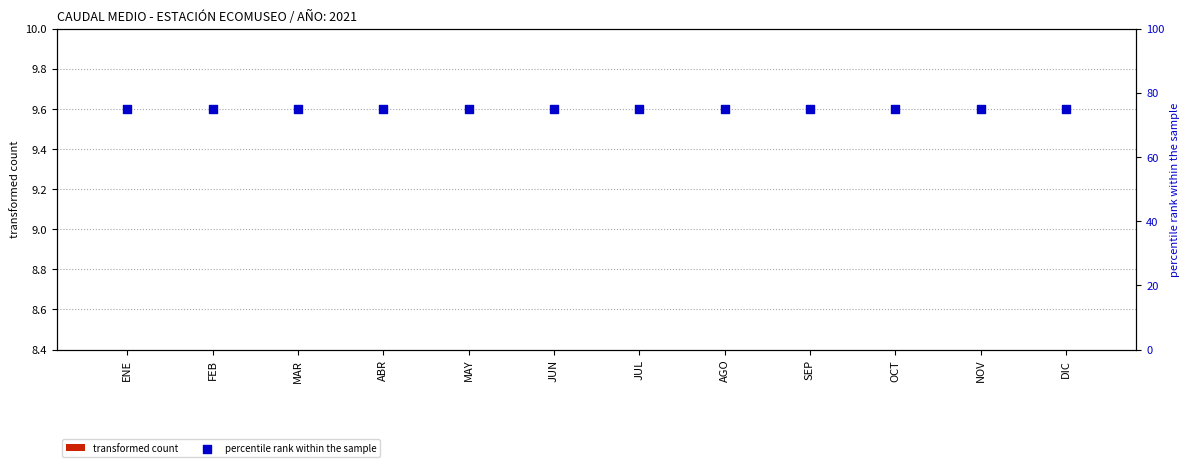

Which series has the widest spread of Y values?

transformed count